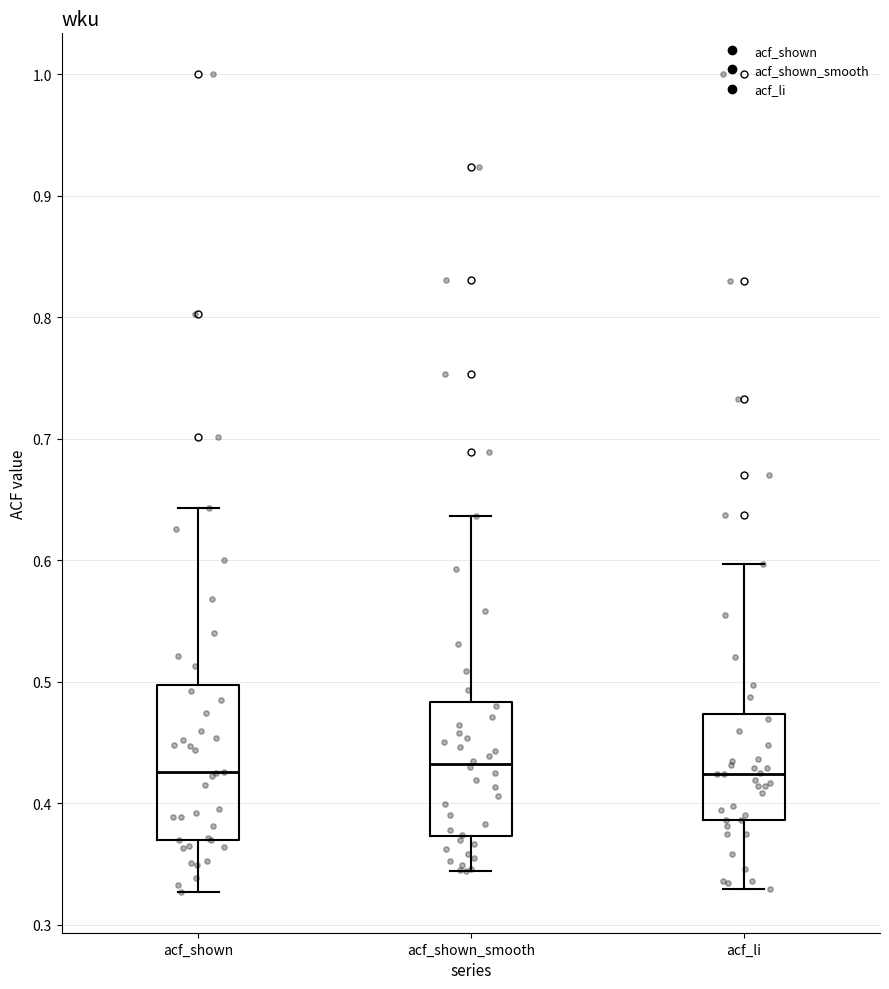

Reading left to right, transcribe this box plot: for each box, give where its median line is, the range the box spans, and where its two whiskers end, as read against the y-axis. The values are not printed on the chart, so give them approximately, as read against the axis.

acf_shown: median 0.43, box 0.37 to 0.50, whiskers 0.33 to 0.64
acf_shown_smooth: median 0.43, box 0.37 to 0.48, whiskers 0.34 to 0.64
acf_li: median 0.42, box 0.39 to 0.47, whiskers 0.33 to 0.60